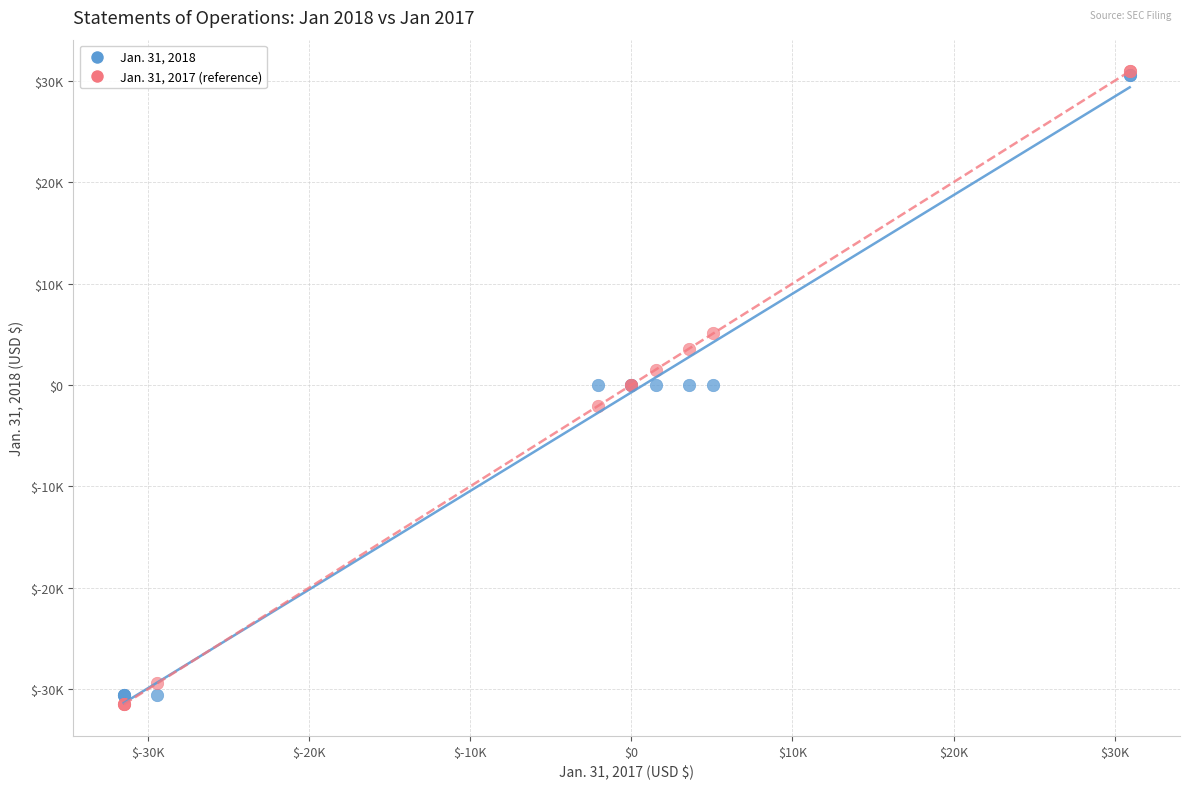

What are all the series names shown in the legend?

Jan. 31, 2018, Jan. 31, 2017 (reference)